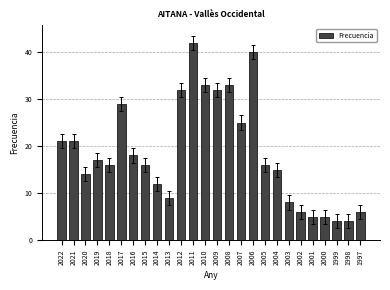

Approximately how many times larger is the value at 2004 compared to 2020?

1.1